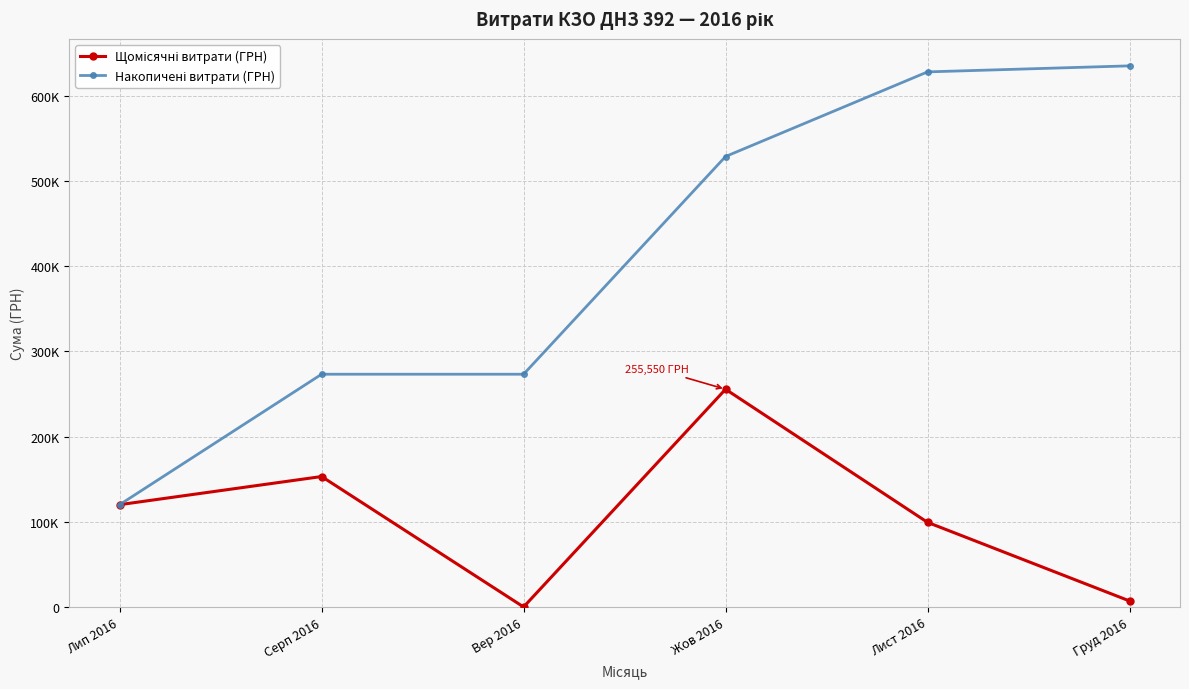

Reading left to right, list all the values displayed in this chart.

Щомісячні витрати (ГРН): Лип 2016=120069.9	Серп 2016=153102.2	Вер 2016=0.0	Жов 2016=255550.2	Лист 2016=99317.8	Груд 2016=7080.0
Накопичені витрати (ГРН): Лип 2016=120069.9	Серп 2016=273172.1	Вер 2016=273172.1	Жов 2016=528722.3	Лист 2016=628040.2	Груд 2016=635120.2